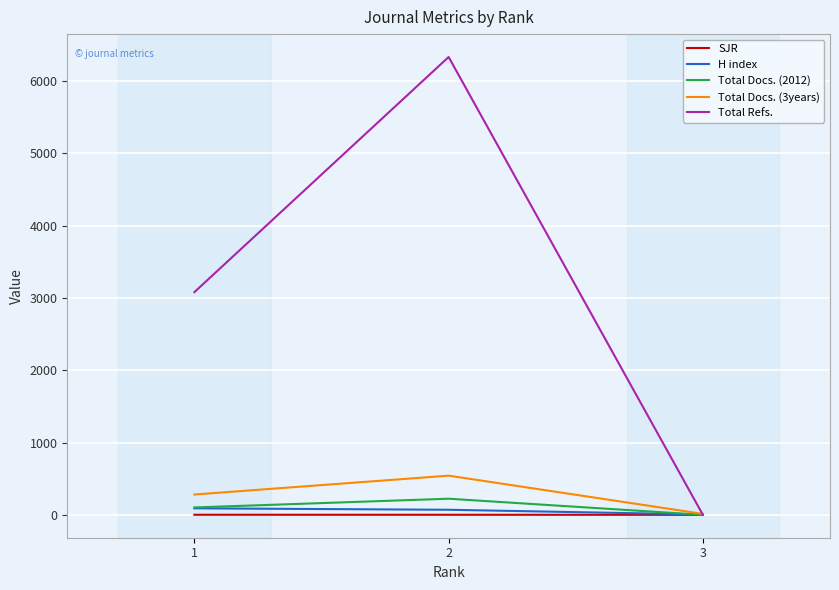

The value of Total Refs. at 3 is -2439.1. True or false?

False